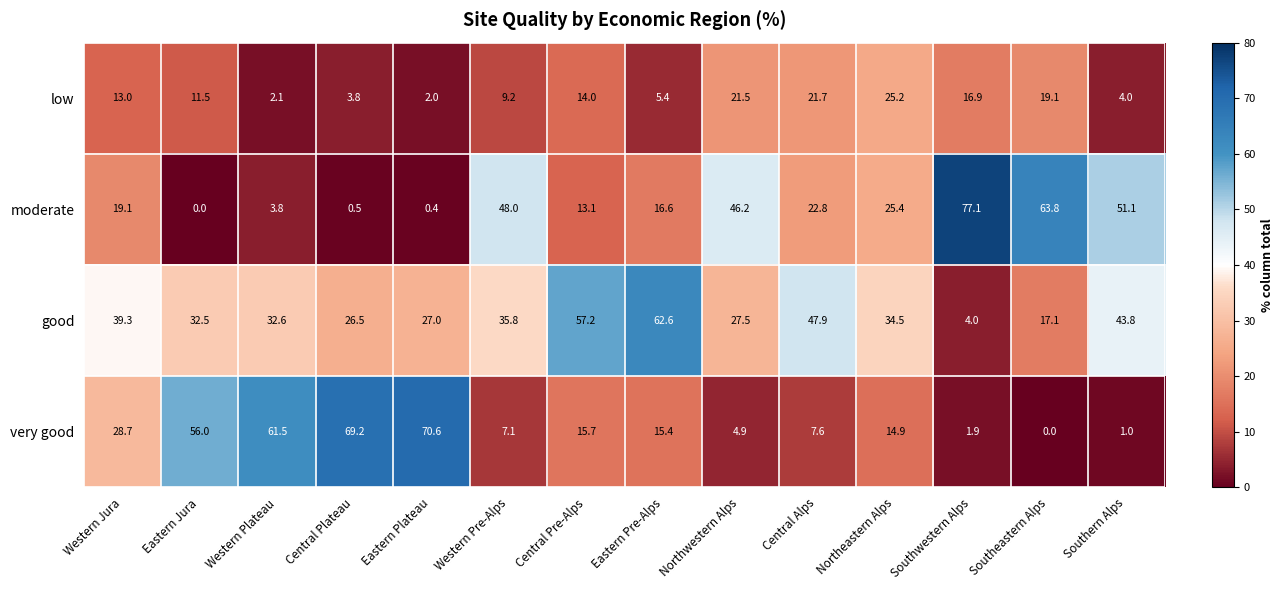

Which label corresponds to the largest value in the chart?

Southwestern Alps